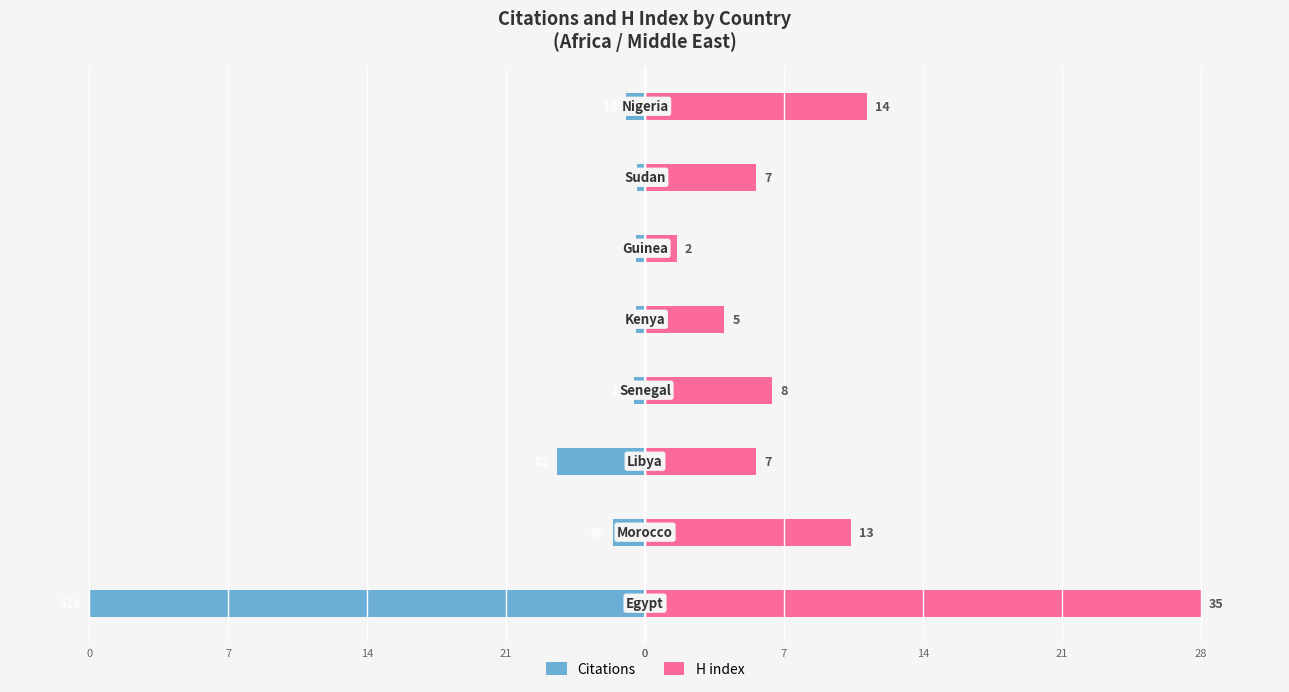

Is it true that H index equals 2.4 at 14?

False